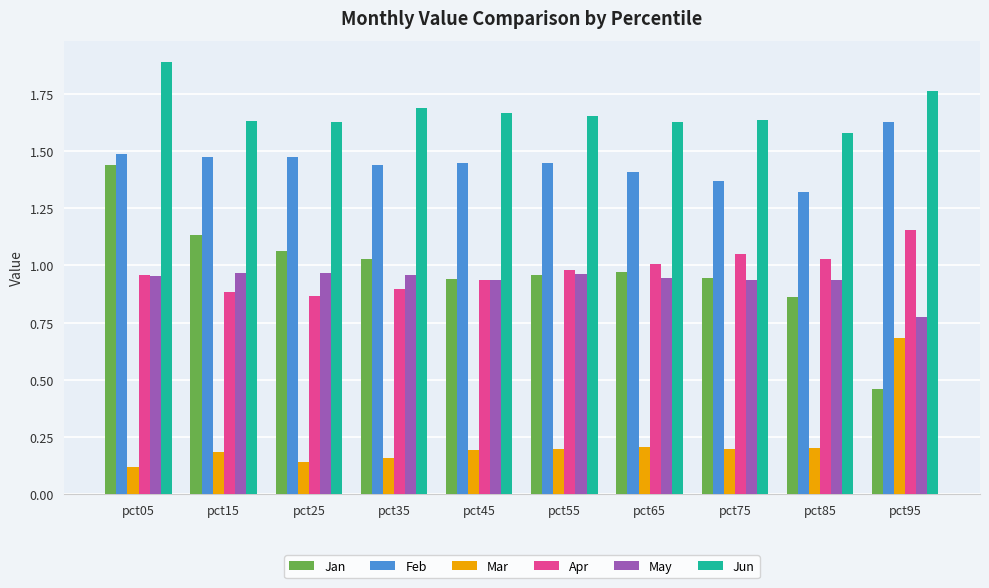

At which label is May closest to 0?

pct95